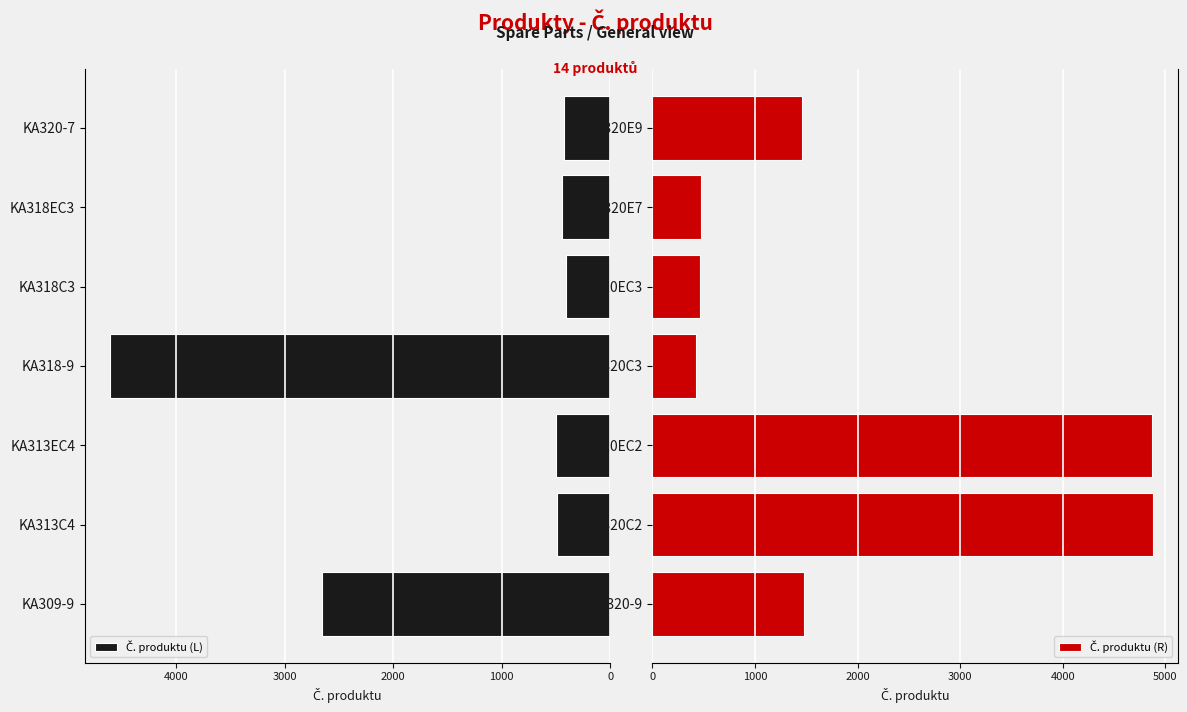

The Č. produktu (R) series shows 1480 at KA320-9. True or false?

True